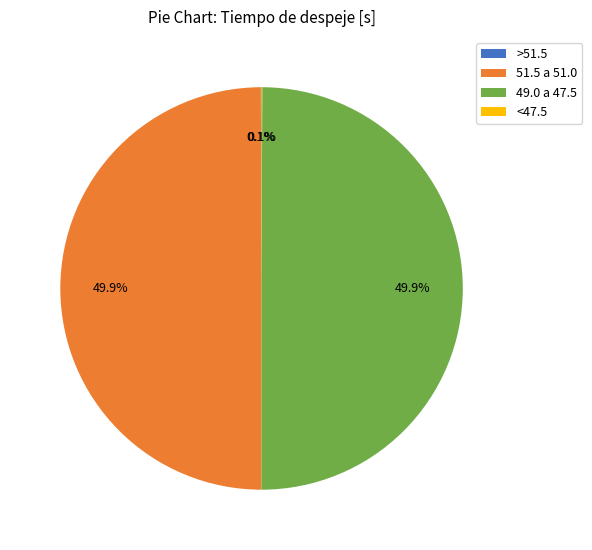

Do 49.0 a 47.5 and 51.5 a 51.0 together represent more than half of the pie?

Yes